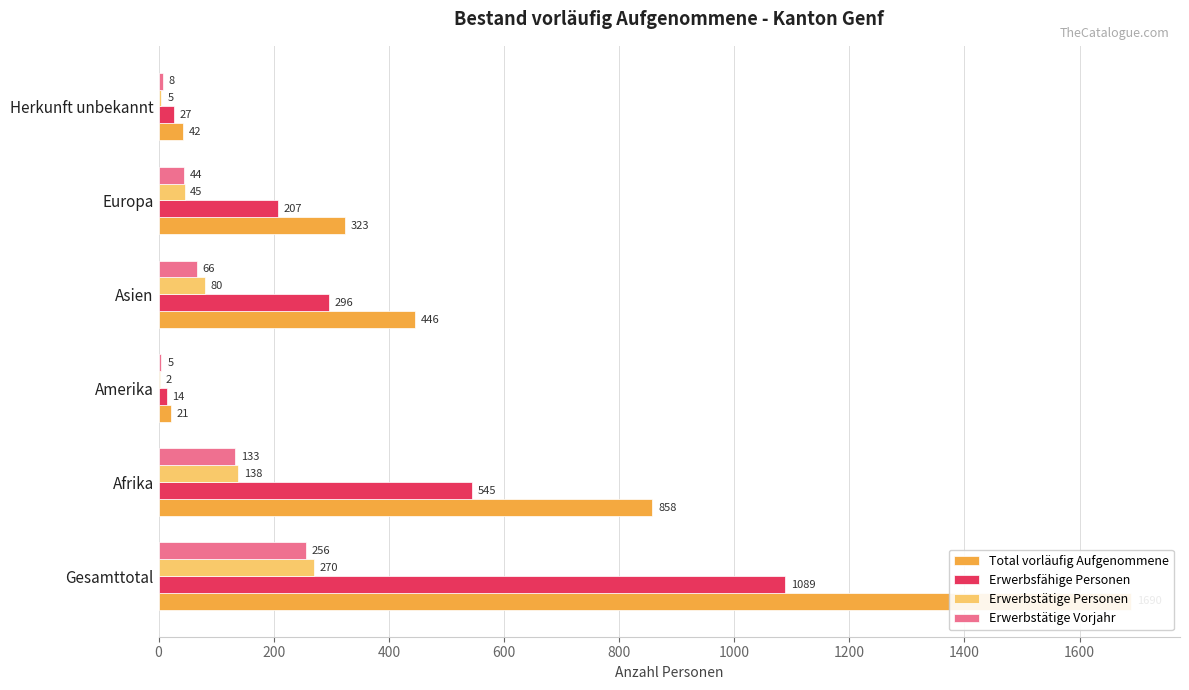

How many bars are there in each group?

4